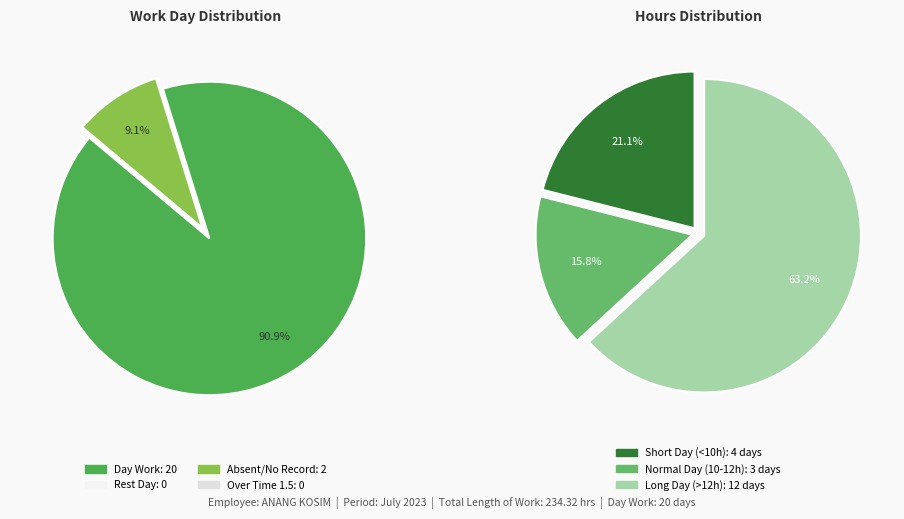

Do Day 12 and Day 8 together represent more than half of the pie?

No